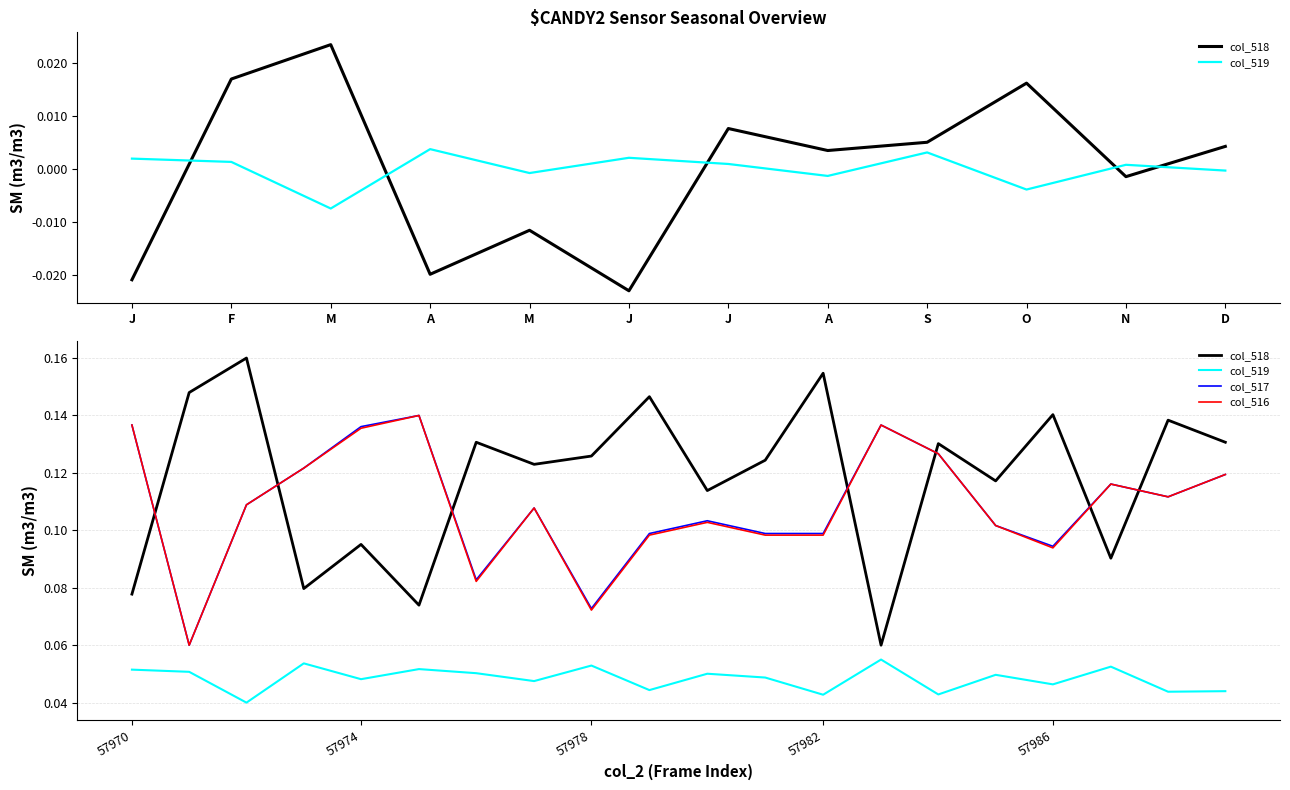

How many col_516 values are between 0 and 1?

20